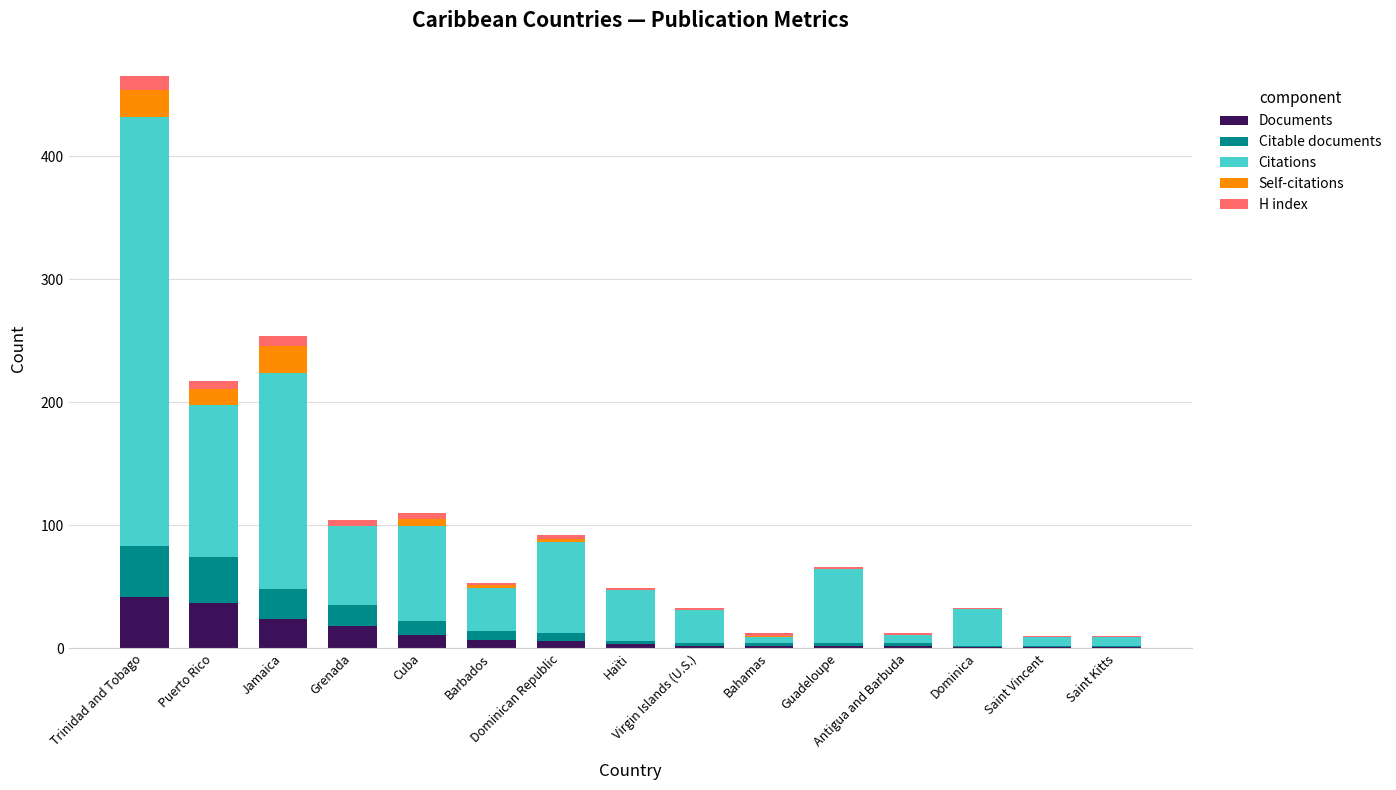

Where does the Documents series first go above 3?

Trinidad and Tobago